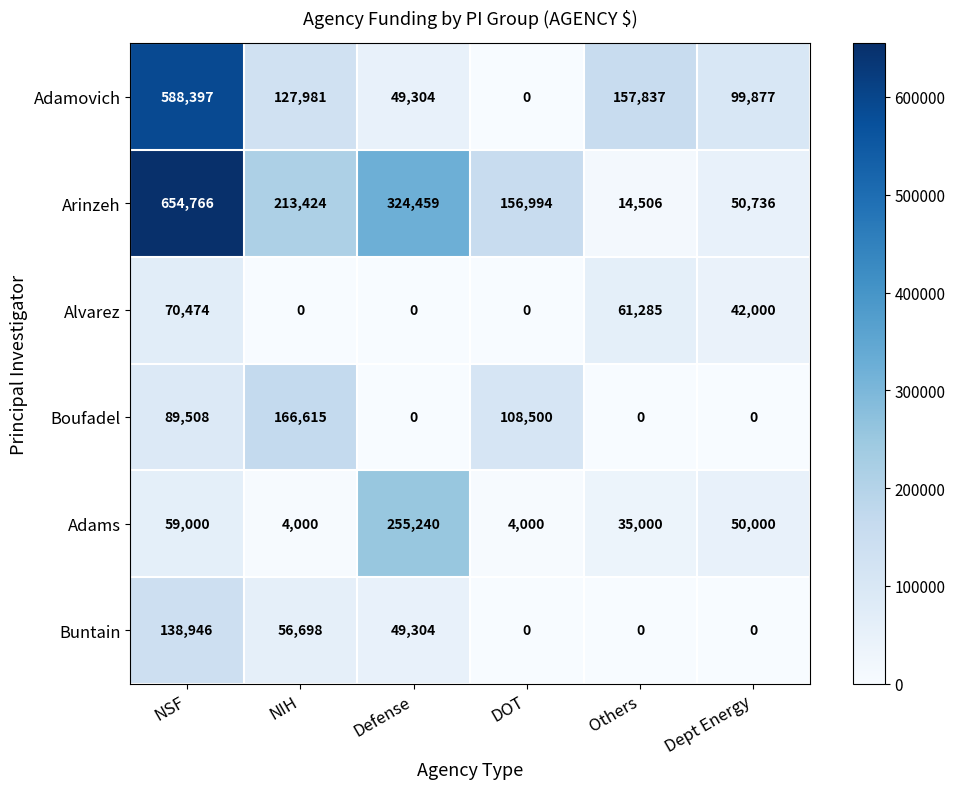

Rank the series by their maximum value, from lowest to highest.

Alvarez, Buntain, Boufadel, Adams, Adamovich, Arinzeh